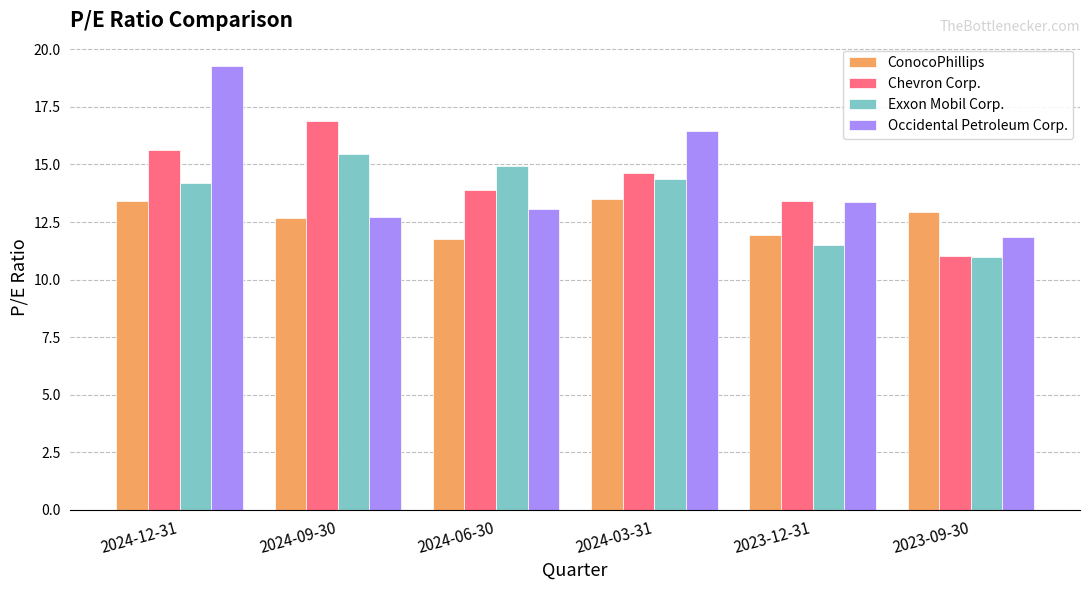

What is the total value across all series at 2023-12-31?

50.2